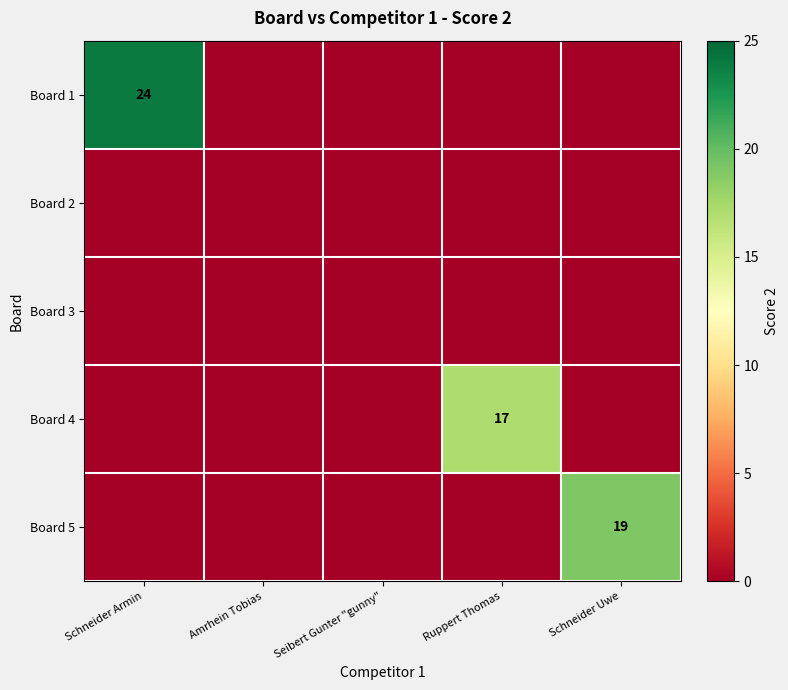

At how many categories does at least one series exceed 13?

3